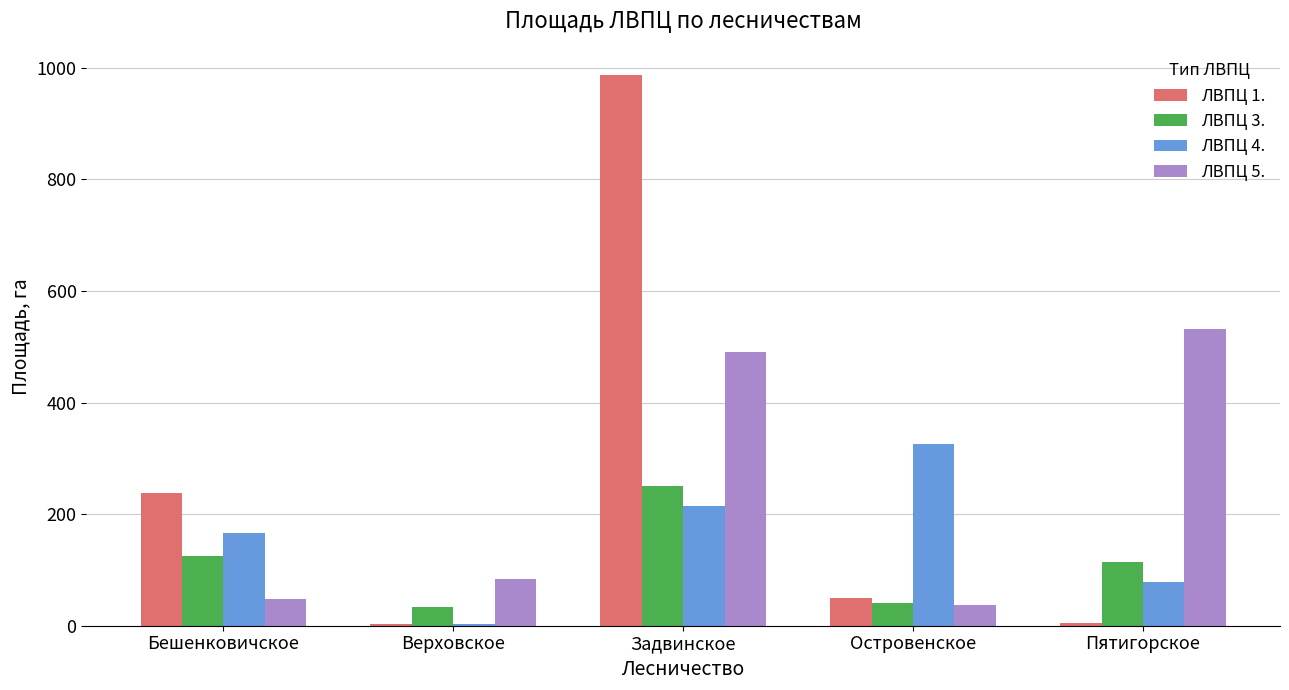

What is the sum of all ЛВПЦ 5. values?

1191.8